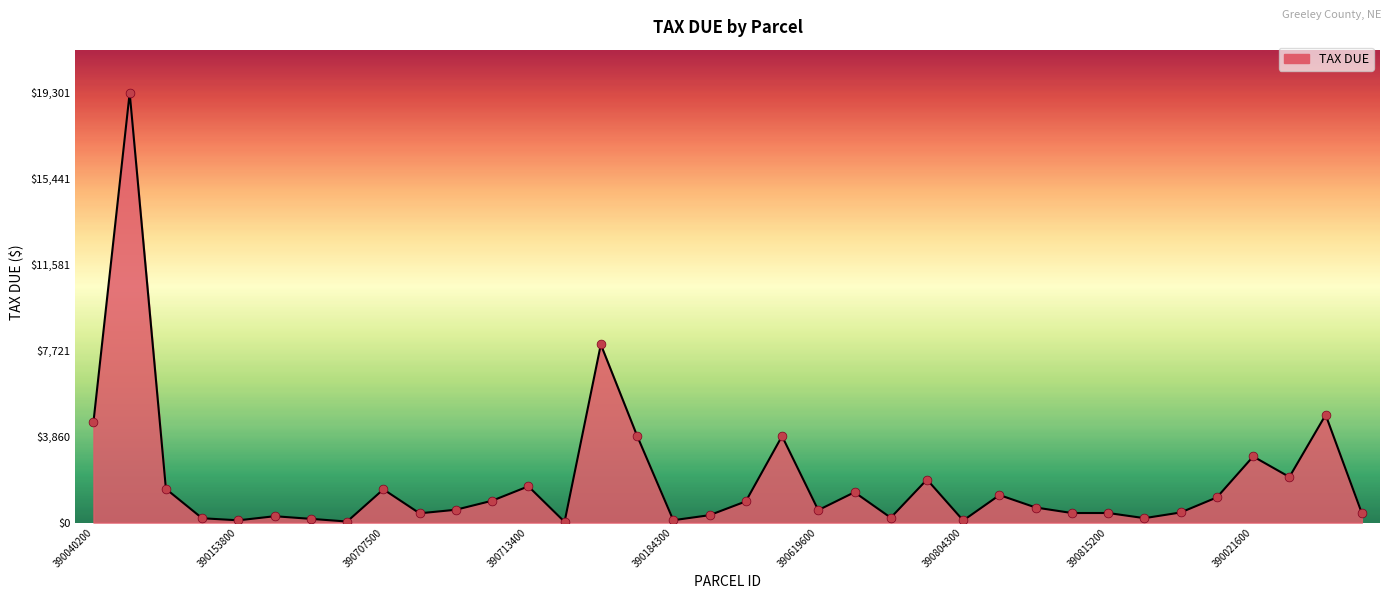

What is the difference between the maximum and minimum values?

19267.3